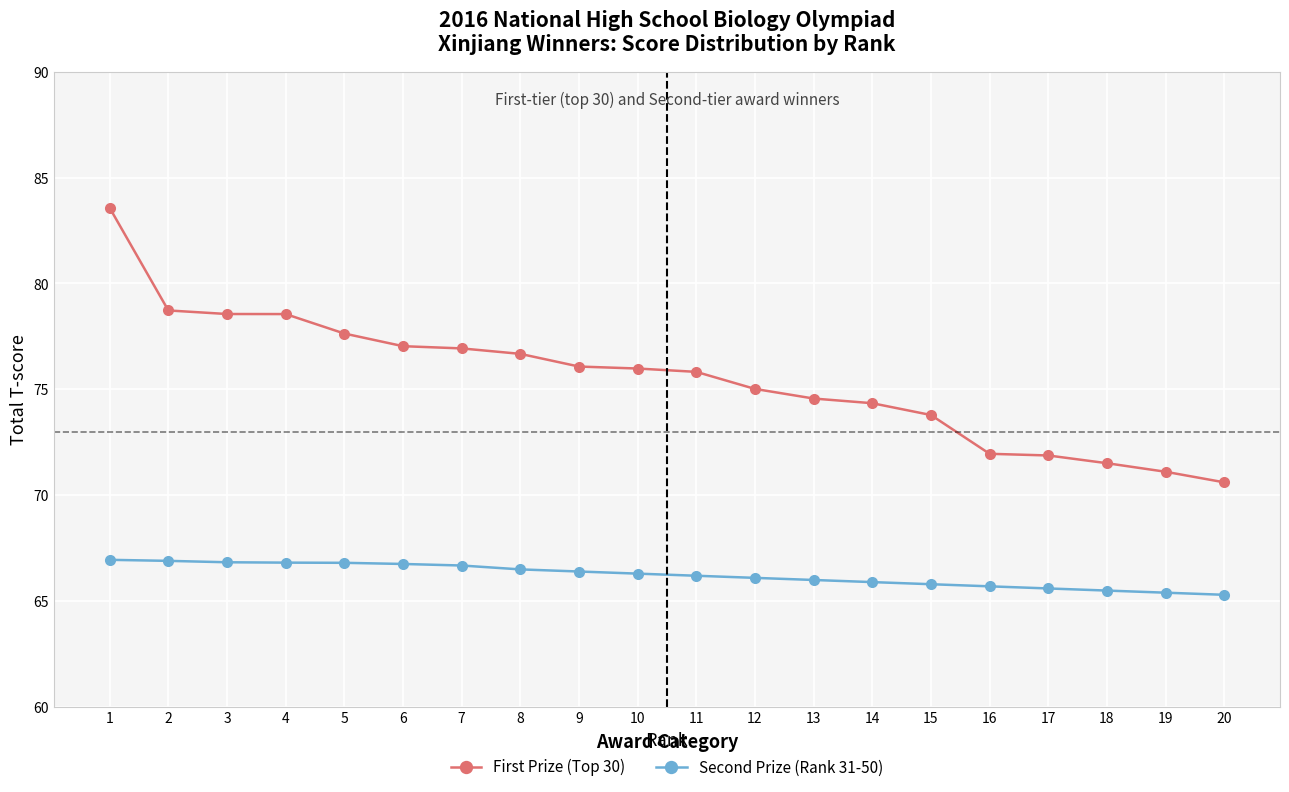

True or false: First Prize (Top 30) and Second Prize (Rank 31-50) cross at least once.

False